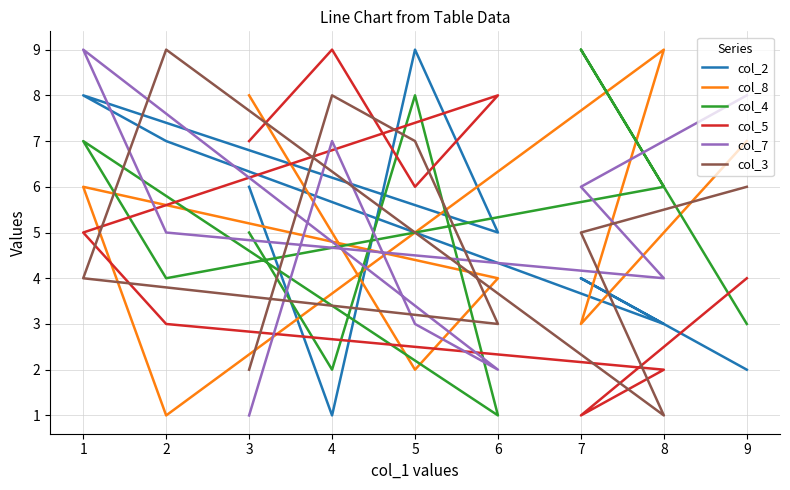

Is it true that col_5 equals 1 at 7?

True